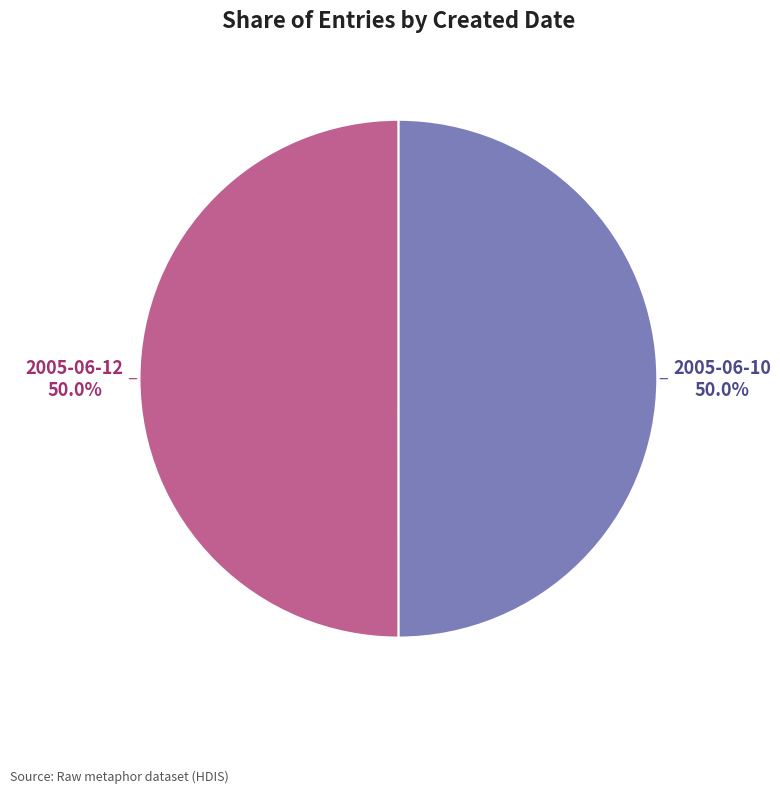

Combined, do 2005-06-10 and 2005-06-12 account for over 50%?

Yes